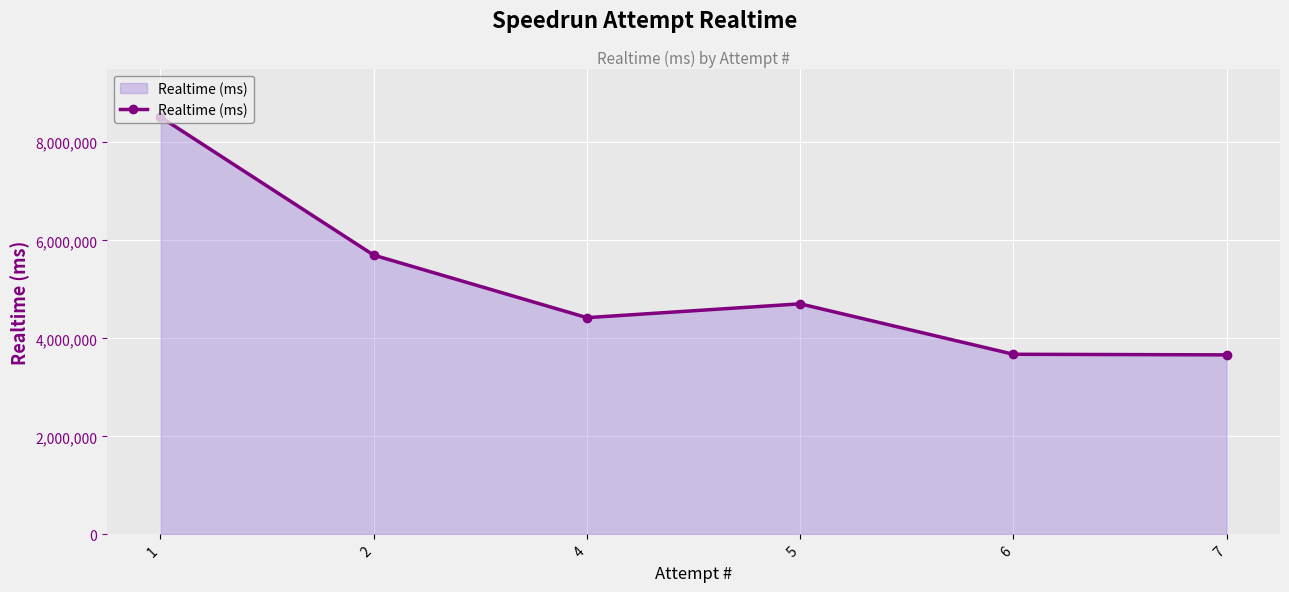

Is it true that the value at 7 is 5670394?

False